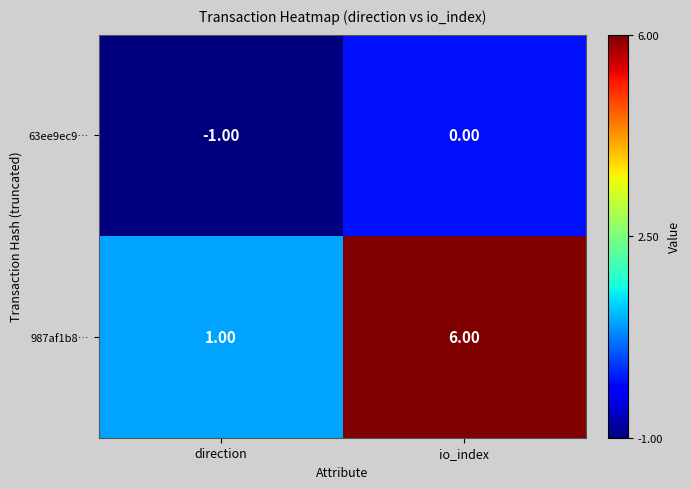

What is the difference between the 987af1b8… values at direction and io_index?

5